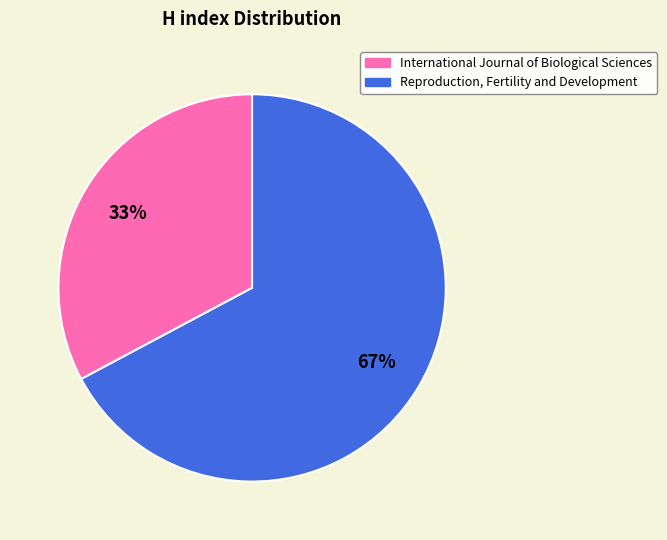

Combined, do Reproduction, Fertility and Development and International Journal of Biological Sciences account for over 50%?

Yes